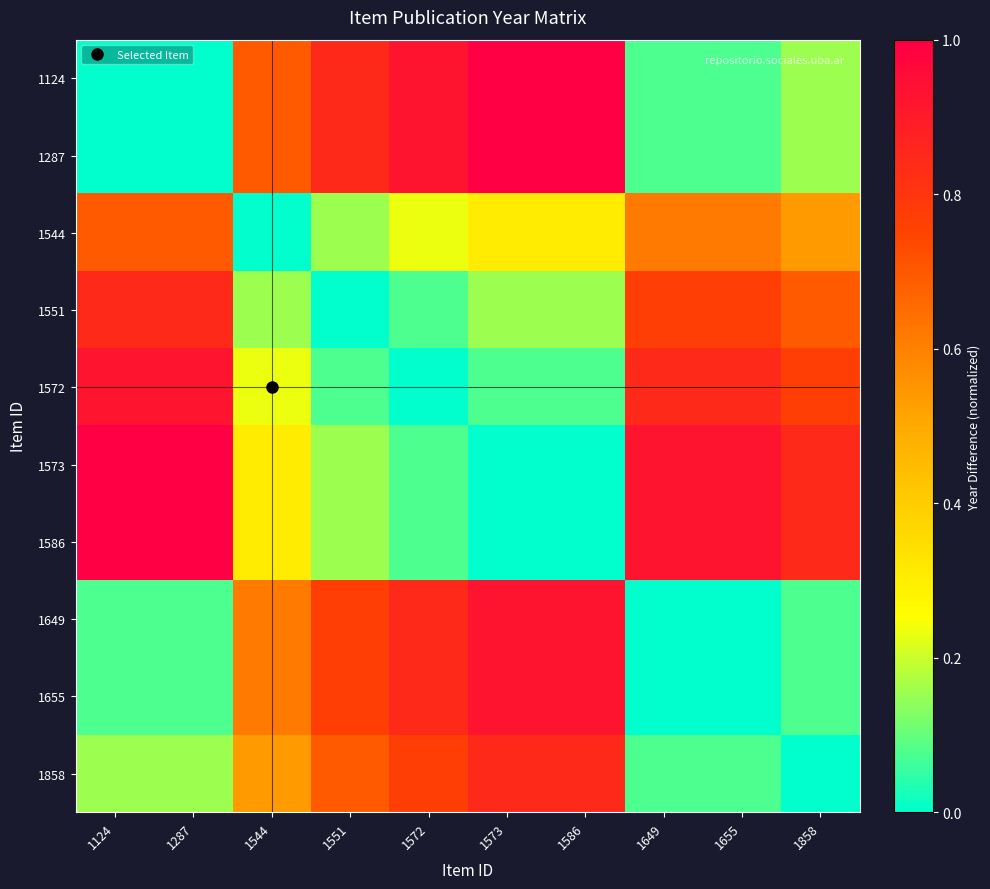

Reading left to right, extract all data points from this chart.

1124: 1124=0.0	1287=0.0	1544=0.7	1551=0.8	1572=0.9	1573=1.0	1586=1.0	1649=0.1	1655=0.1	1858=0.2
1287: 1124=0.0	1287=0.0	1544=0.7	1551=0.8	1572=0.9	1573=1.0	1586=1.0	1649=0.1	1655=0.1	1858=0.2
1544: 1124=0.7	1287=0.7	1544=0.0	1551=0.2	1572=0.2	1573=0.3	1586=0.3	1649=0.6	1655=0.6	1858=0.5
1551: 1124=0.8	1287=0.8	1544=0.2	1551=0.0	1572=0.1	1573=0.2	1586=0.2	1649=0.8	1655=0.8	1858=0.7
1572: 1124=0.9	1287=0.9	1544=0.2	1551=0.1	1572=0.0	1573=0.1	1586=0.1	1649=0.8	1655=0.8	1858=0.8
1573: 1124=1.0	1287=1.0	1544=0.3	1551=0.2	1572=0.1	1573=0.0	1586=0.0	1649=0.9	1655=0.9	1858=0.8
1586: 1124=1.0	1287=1.0	1544=0.3	1551=0.2	1572=0.1	1573=0.0	1586=0.0	1649=0.9	1655=0.9	1858=0.8
1649: 1124=0.1	1287=0.1	1544=0.6	1551=0.8	1572=0.8	1573=0.9	1586=0.9	1649=0.0	1655=0.0	1858=0.1
1655: 1124=0.1	1287=0.1	1544=0.6	1551=0.8	1572=0.8	1573=0.9	1586=0.9	1649=0.0	1655=0.0	1858=0.1
1858: 1124=0.2	1287=0.2	1544=0.5	1551=0.7	1572=0.8	1573=0.8	1586=0.8	1649=0.1	1655=0.1	1858=0.0